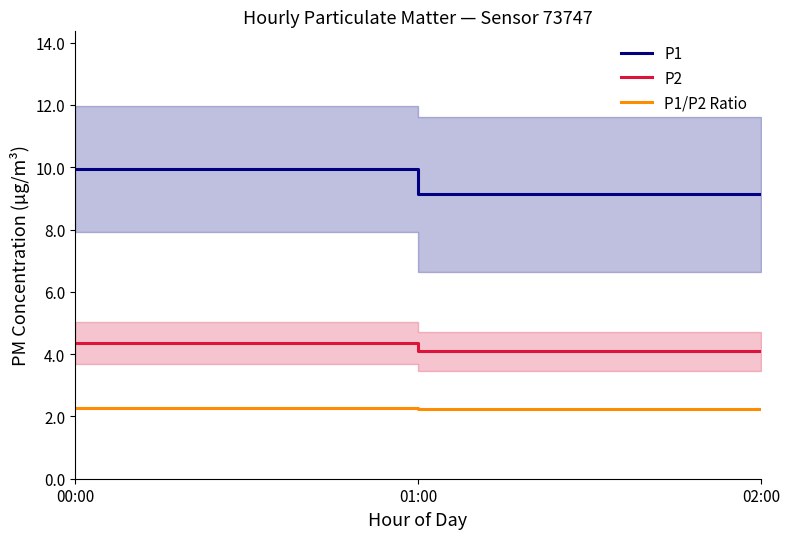

Which series has the widest spread of values?

P1